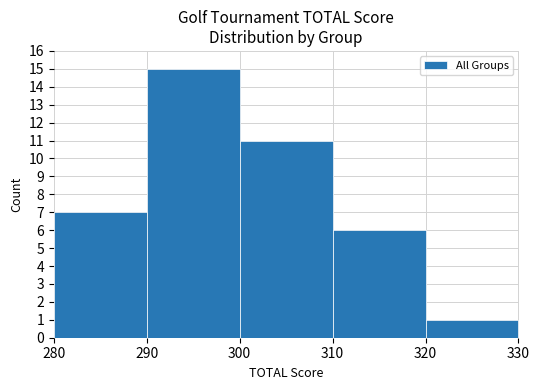

Reading right to left, what are all the values shown in this chart?

1	6	11	15	7